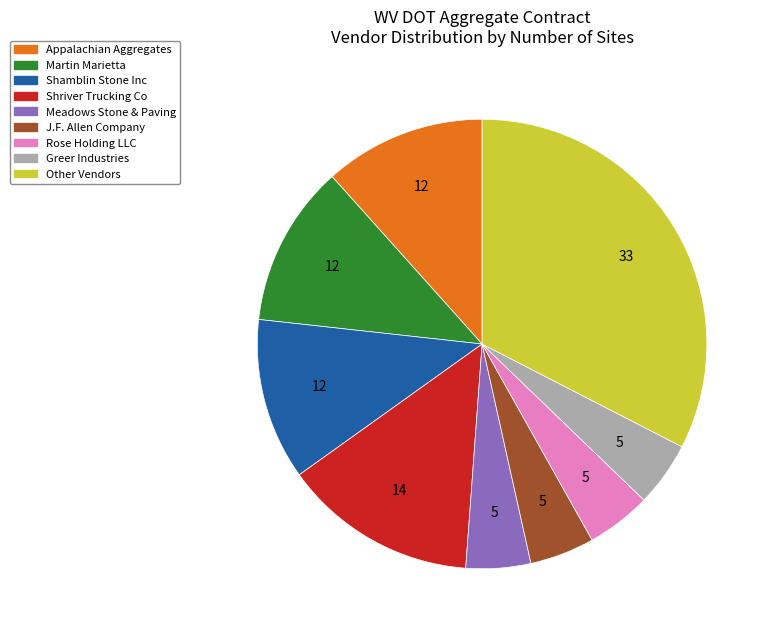

Is there any slice that represents more than half of the pie?

No